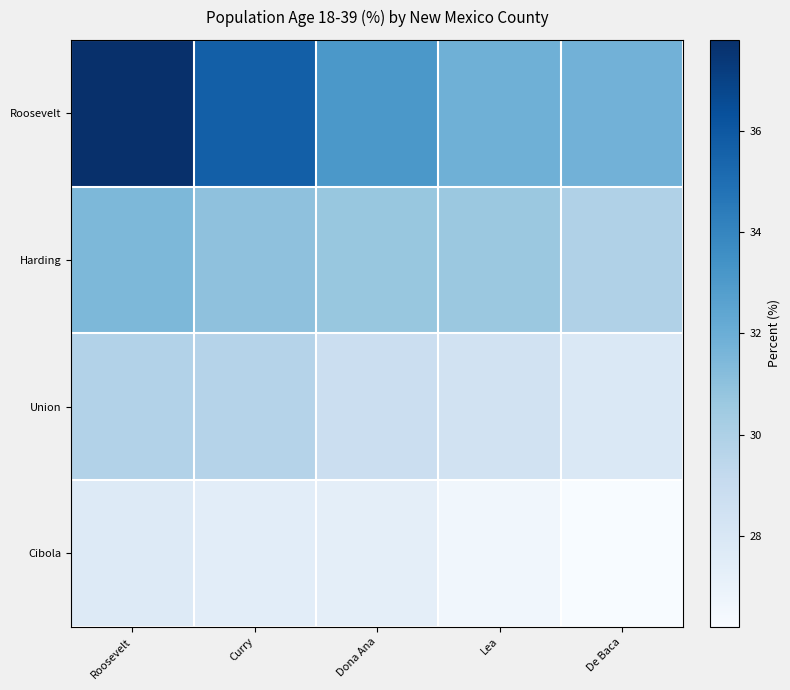

Reading left to right, extract all data points from this chart.

Roosevelt: Roosevelt=37.8	Curry=35.7	Dona Ana=33.1	Lea=31.9	De Baca=31.8
Harding: Roosevelt=31.5	Curry=31.0	Dona Ana=30.7	Lea=30.6	De Baca=29.9
Union: Roosevelt=29.8	Curry=29.7	Dona Ana=28.8	Lea=28.4	De Baca=27.9
Cibola: Roosevelt=27.7	Curry=27.4	Dona Ana=27.3	Lea=26.6	De Baca=26.2